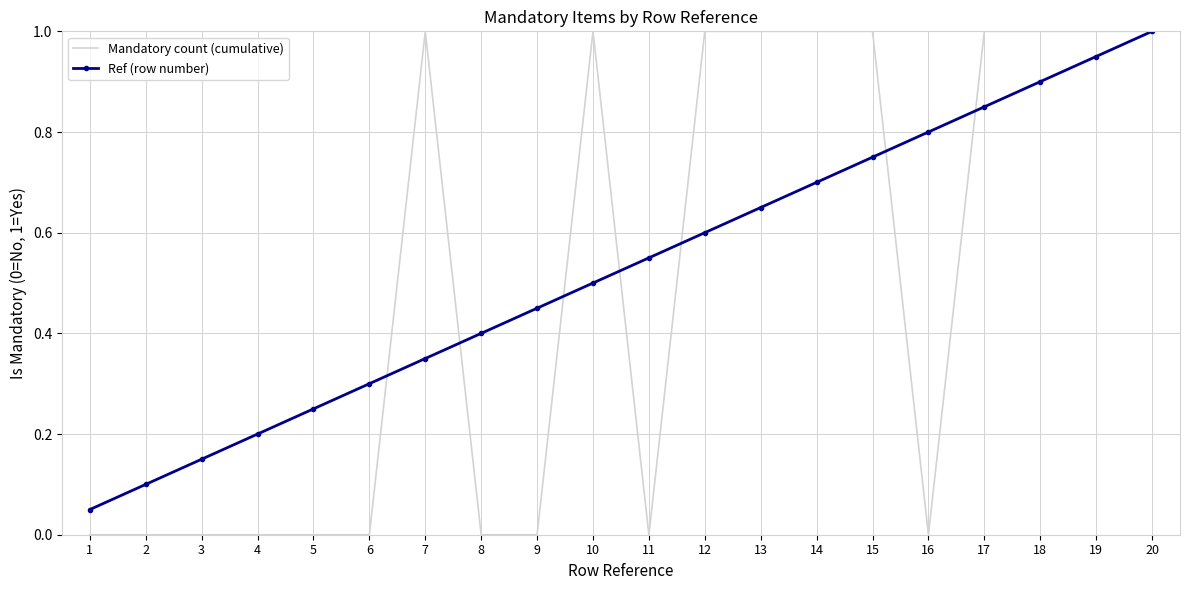

What is the difference between the highest and lowest values at 8?

0.4